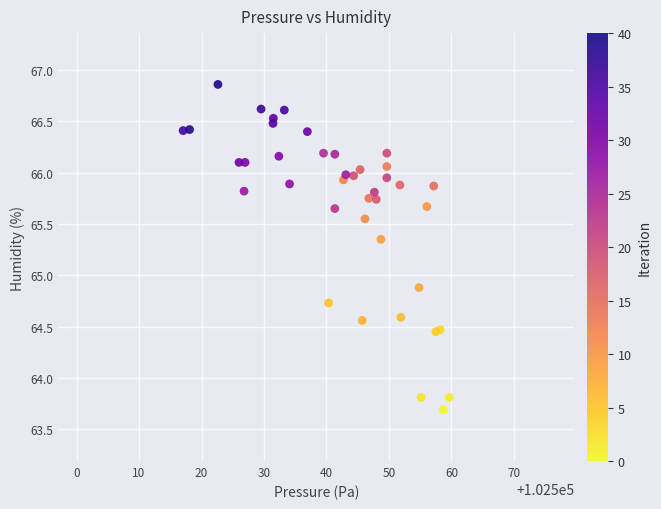

What Y value in the scatter plot is closest to 65?

64.9